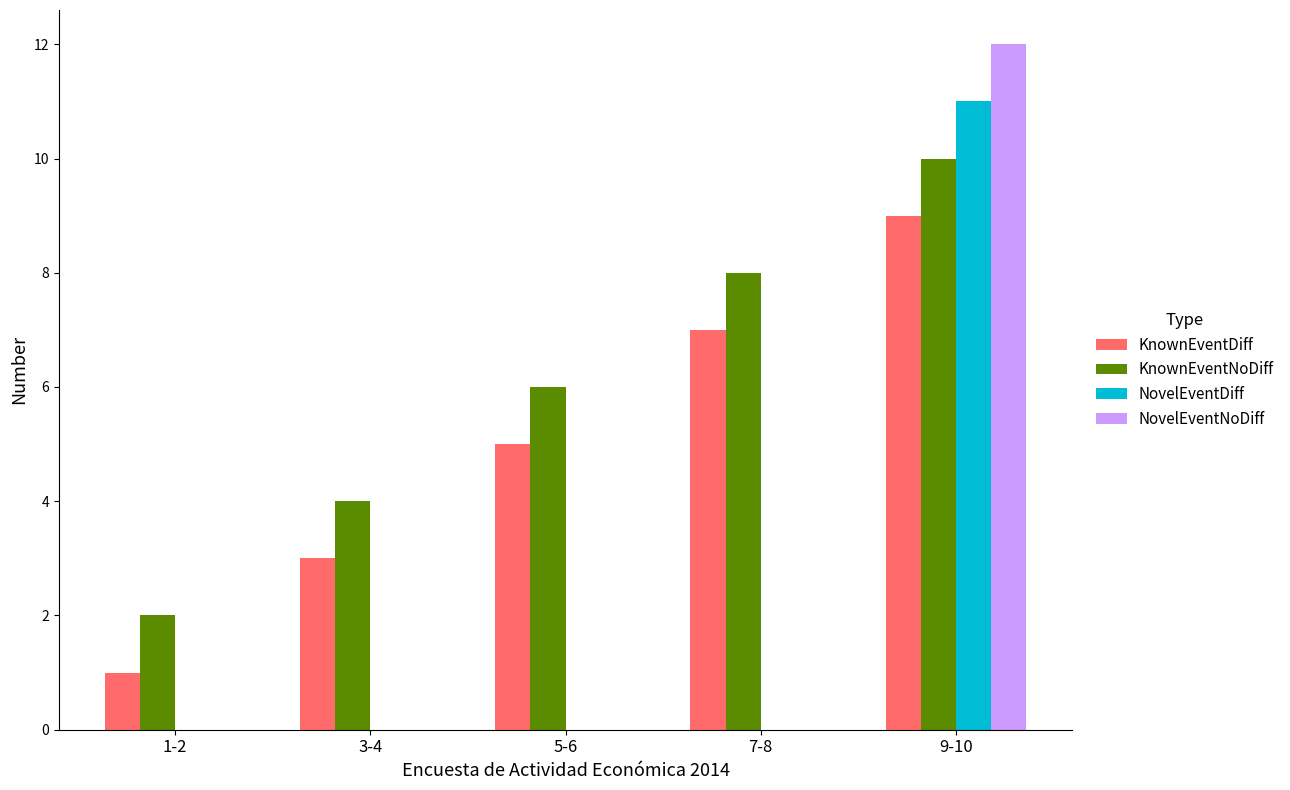

How many groups of bars are there?

5